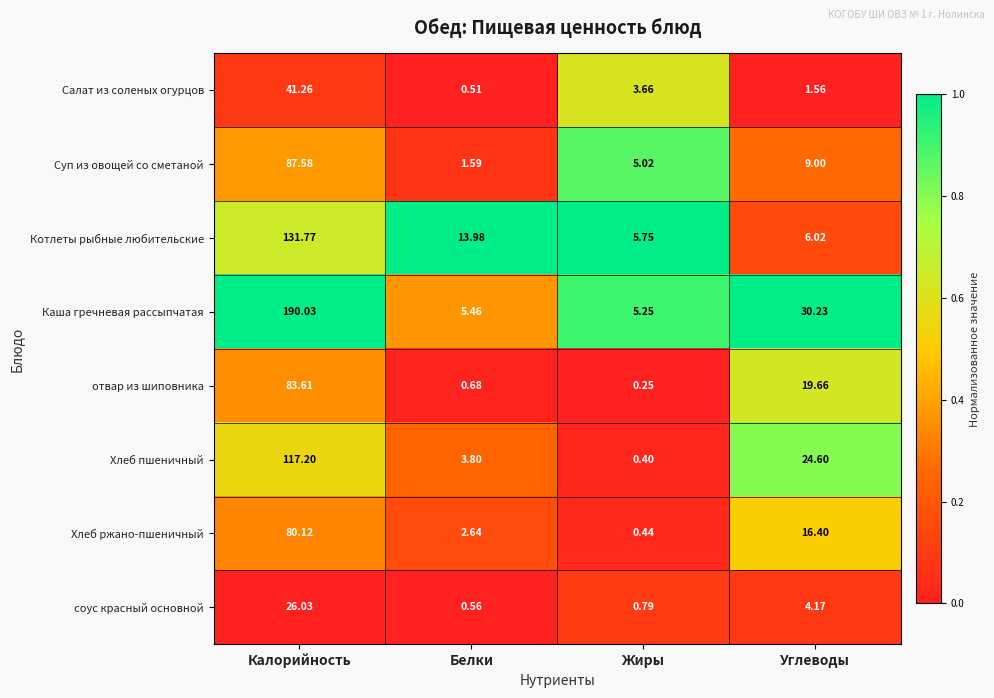

At which label does Хлеб пшеничный first exceed 24?

Калорийность